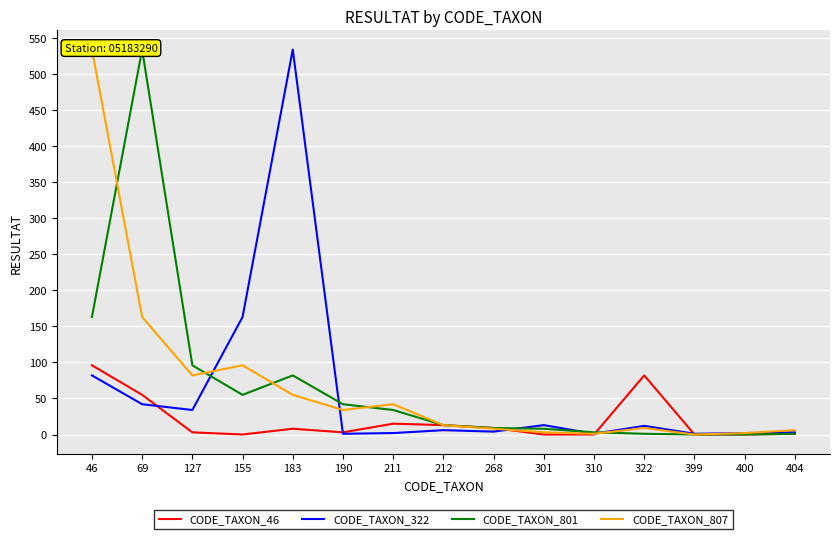

How many values in CODE_TAXON_807 are above zero?

14